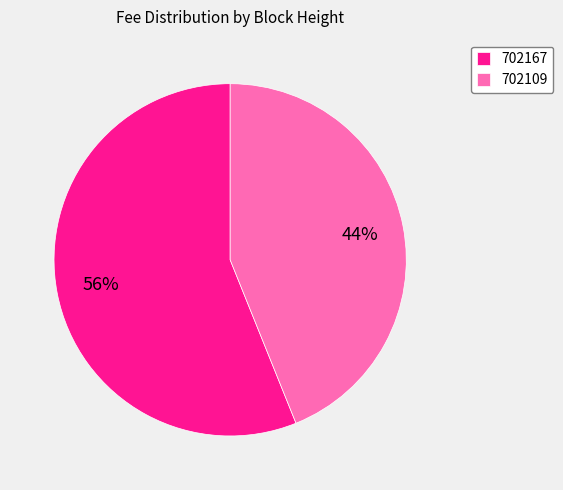

Is it true that 702109 is 44% of the pie?

True